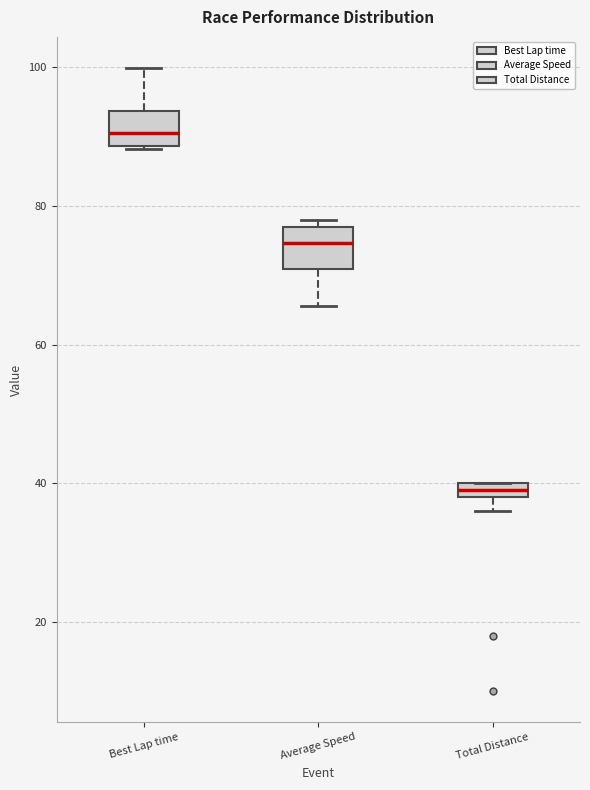

Where is the lower edge of the box for Average Speed on the y-axis? The values are not printed on the chart, so give them approximately, as read against the axis.

70